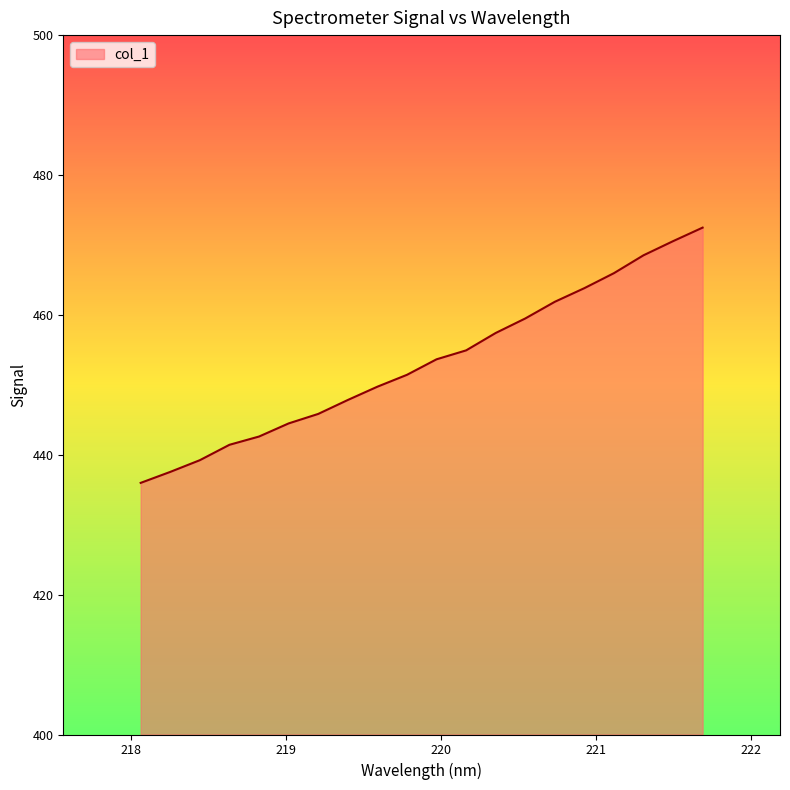

What is the maximum value shown in the chart?

472.5